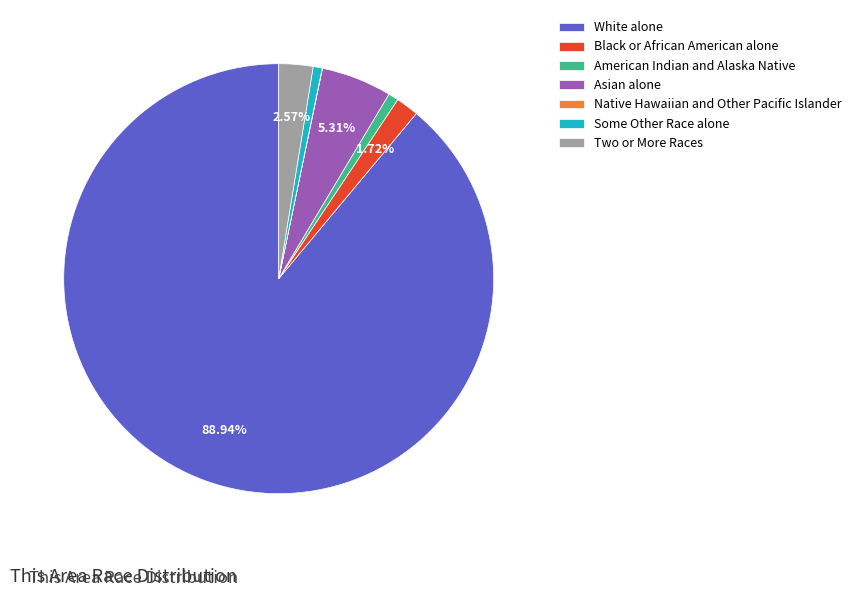

What is the ratio of the value at Asian alone to the value at Two or More Races?

2.1